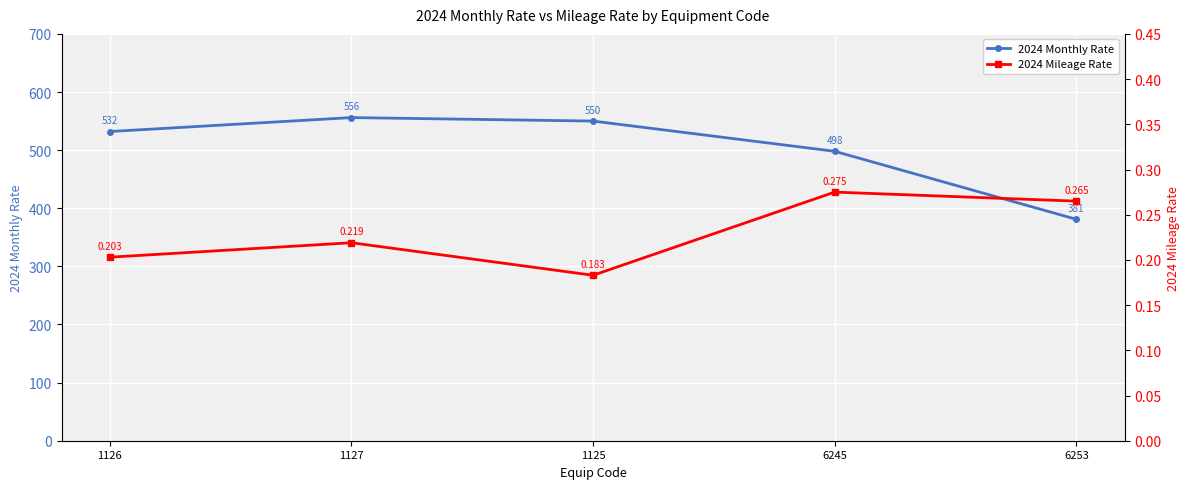

Where is 2024 Monthly Rate nearest to the value 468?

6245